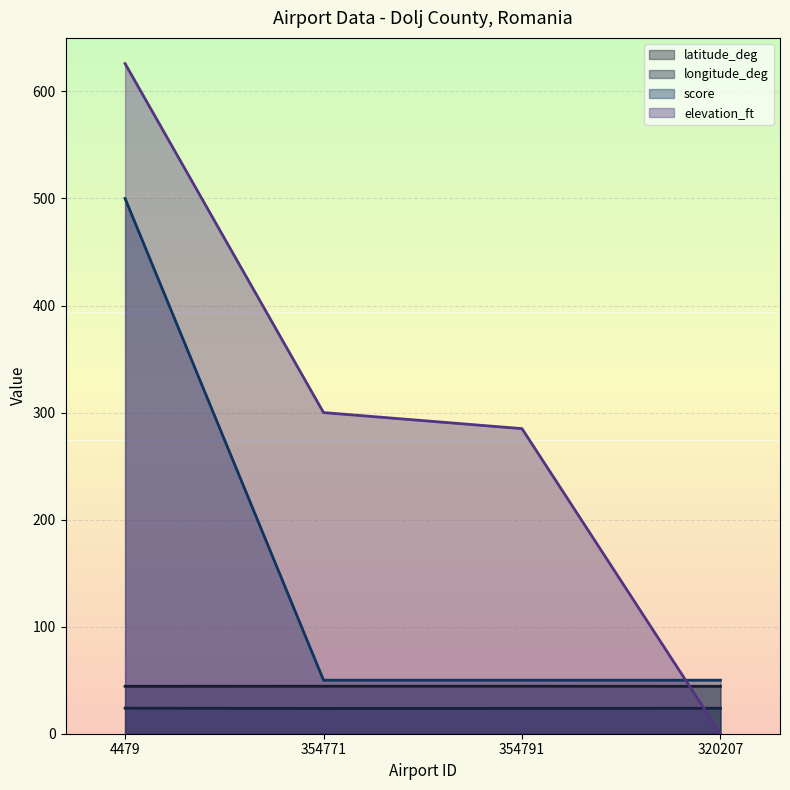

How many lines are shown in the chart?

4